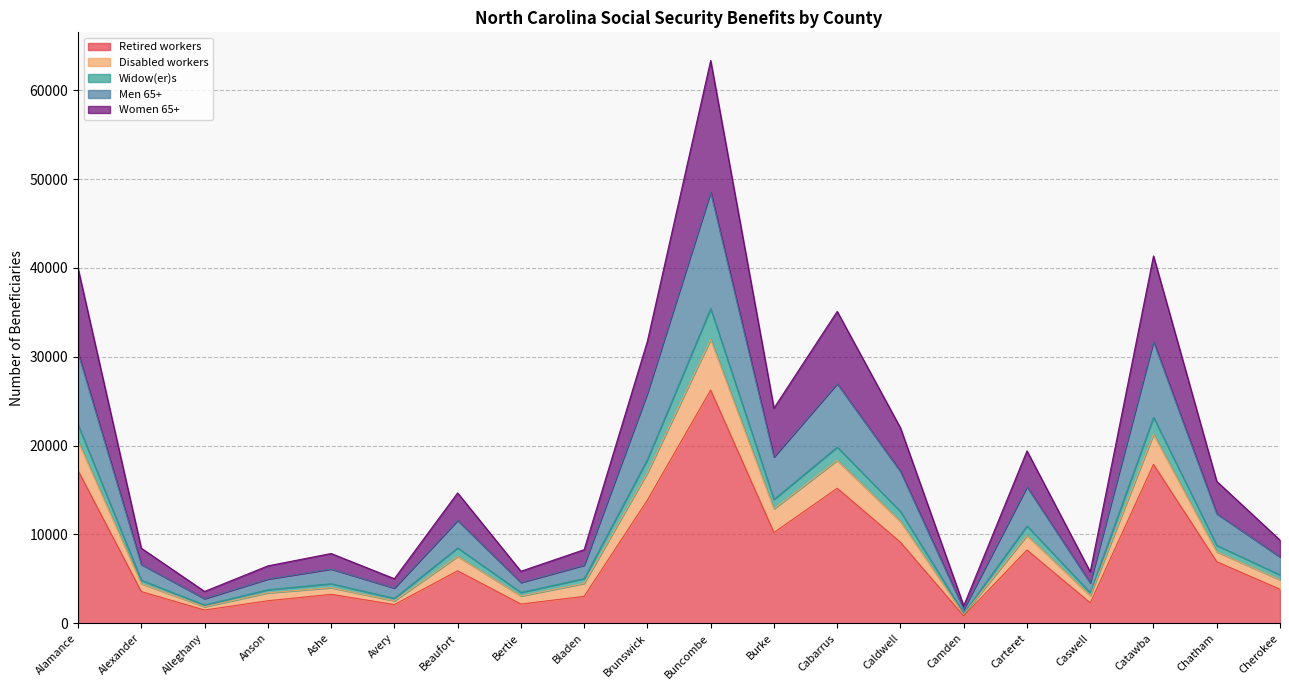

True or false: Disabled workers and Women 65+ cross at least once.

False